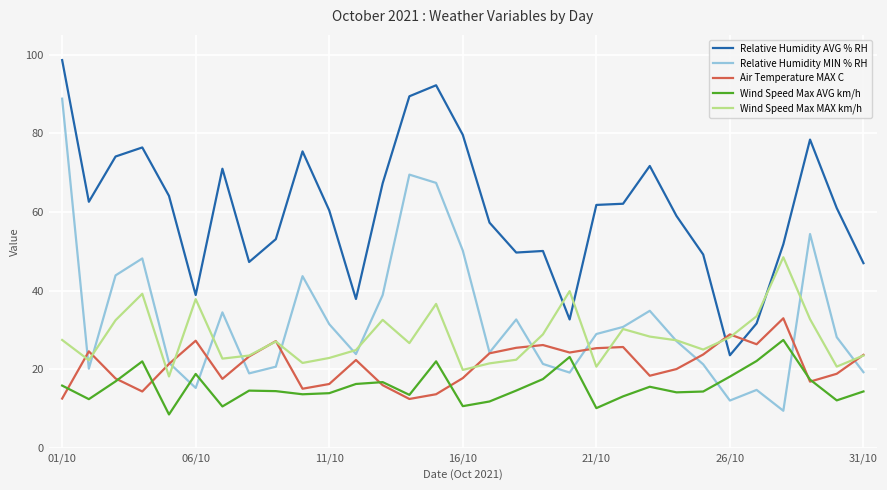

Which series has the widest spread of values?

Relative Humidity MIN % RH